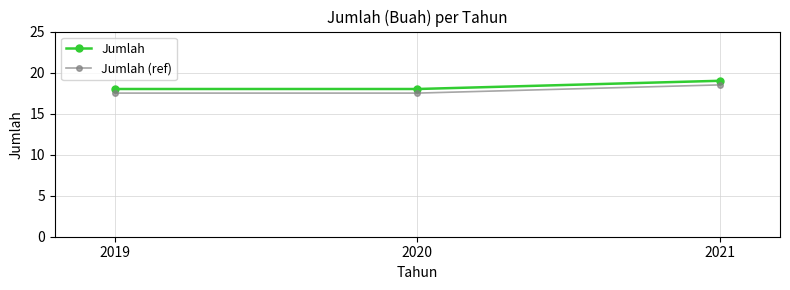

Which label corresponds to the largest value in the chart?

2021